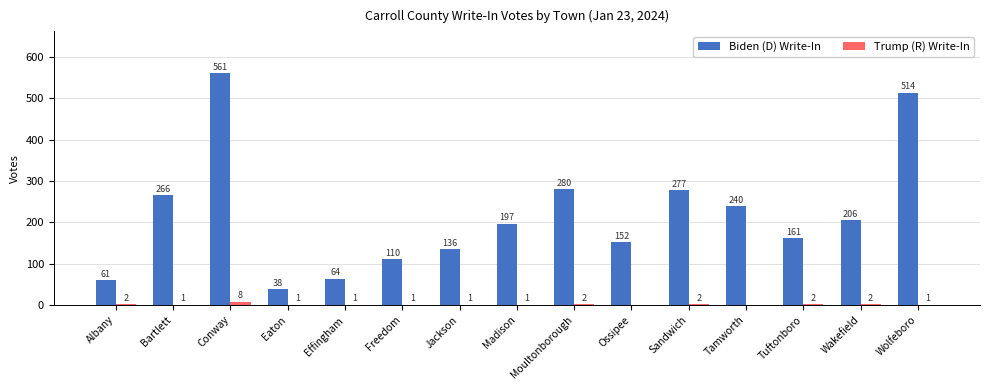

What is the sum of all Biden (D) Write-In values?

3263